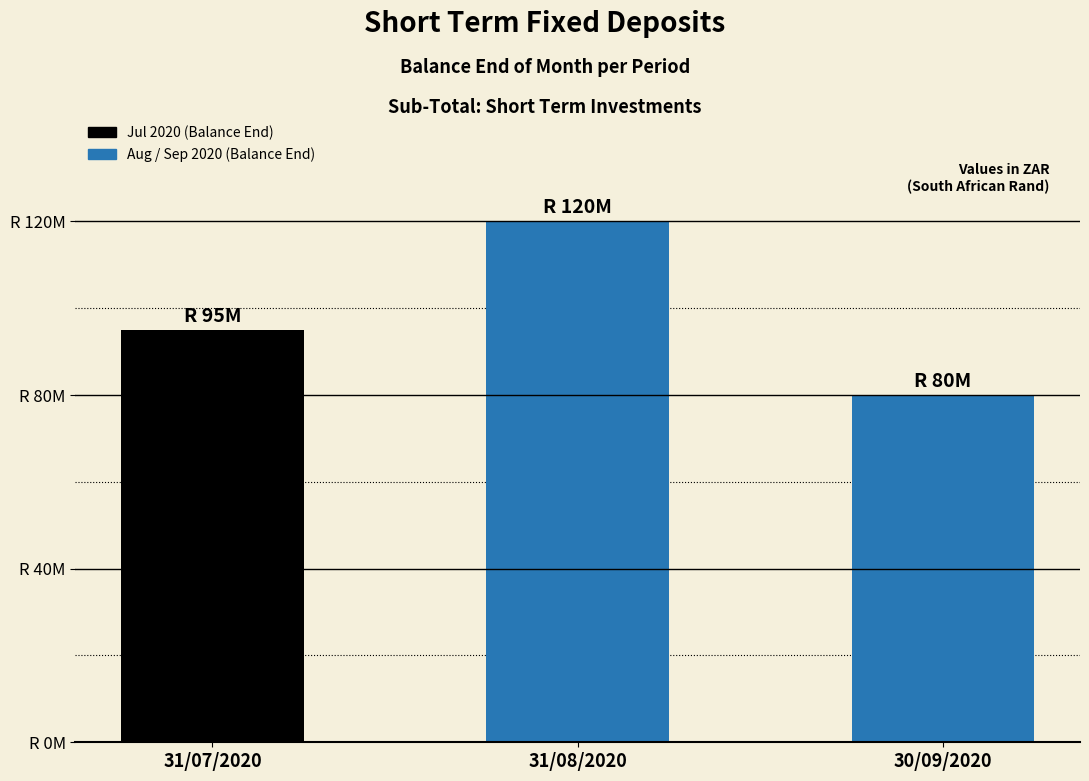

At which category does the chart reach its minimum across all series?

30/09/2020